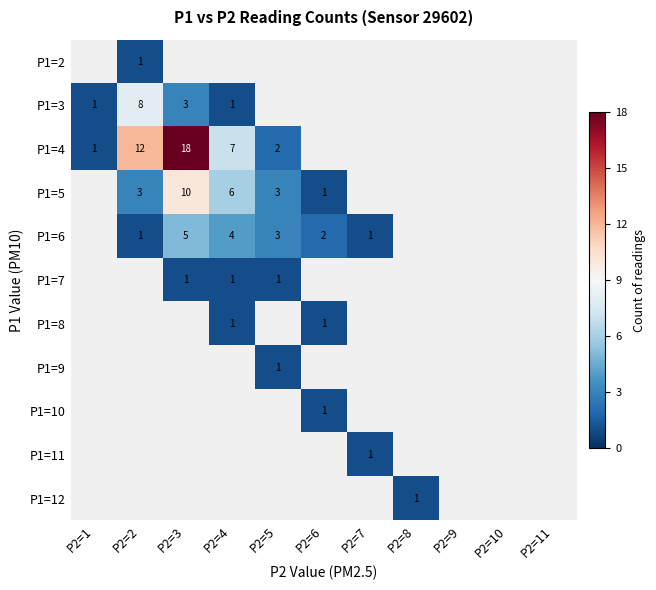

What is the greatest value displayed?

18.0